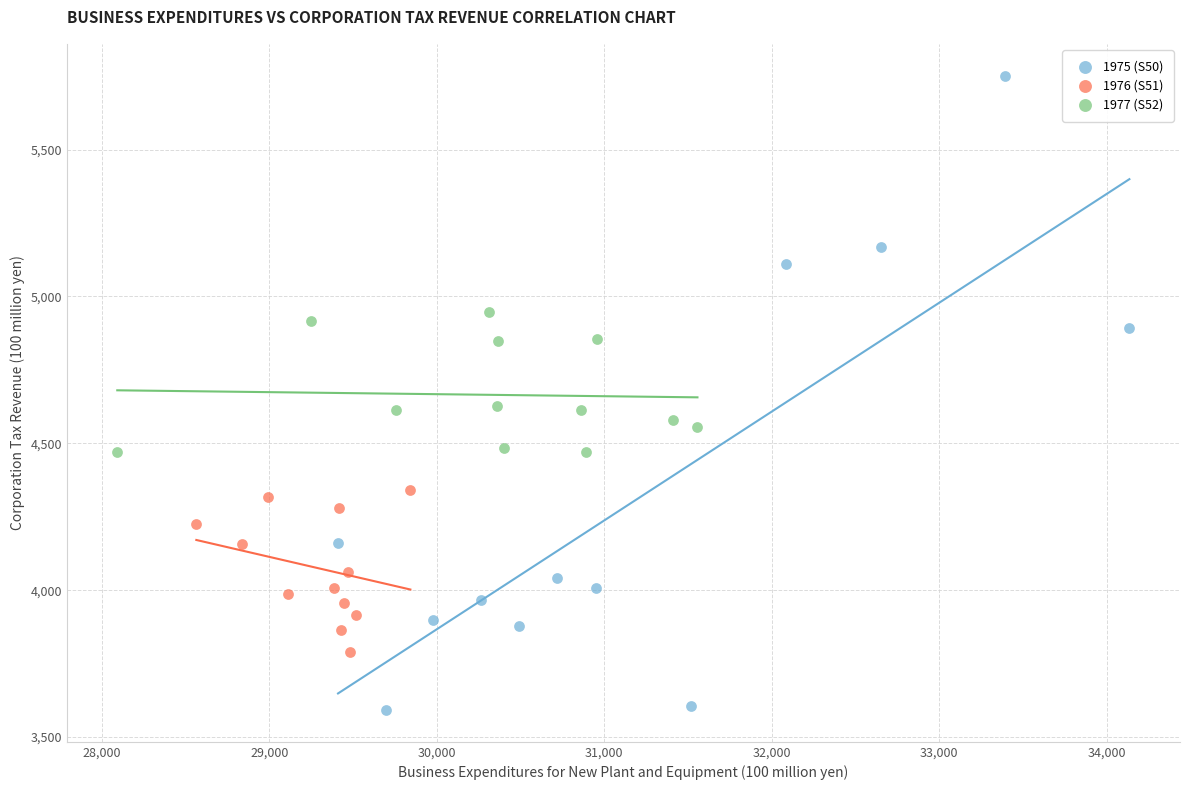

Which series reaches the maximum Y coordinate?

1975 (S50)